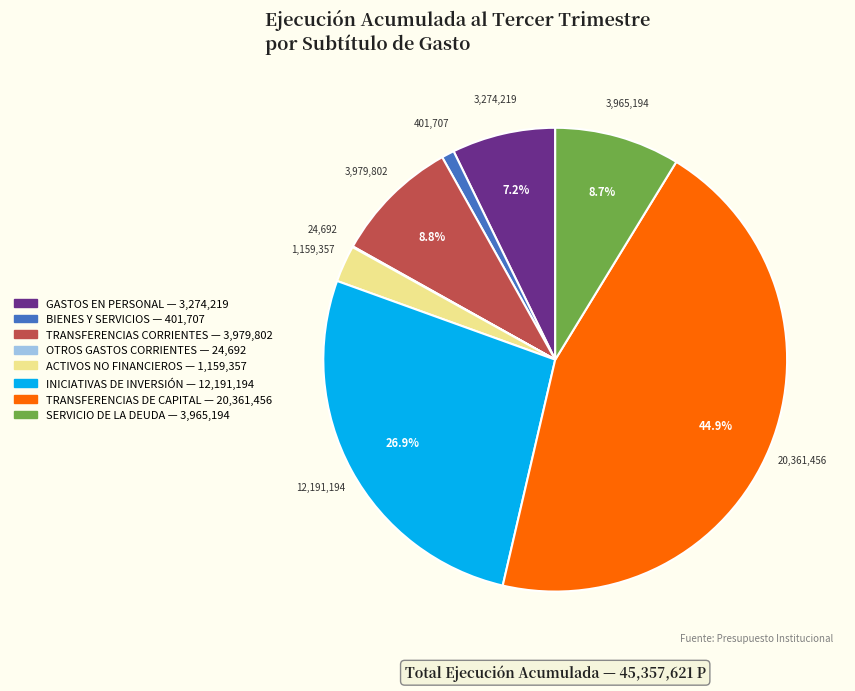

Is there any slice that represents more than half of the pie?

No